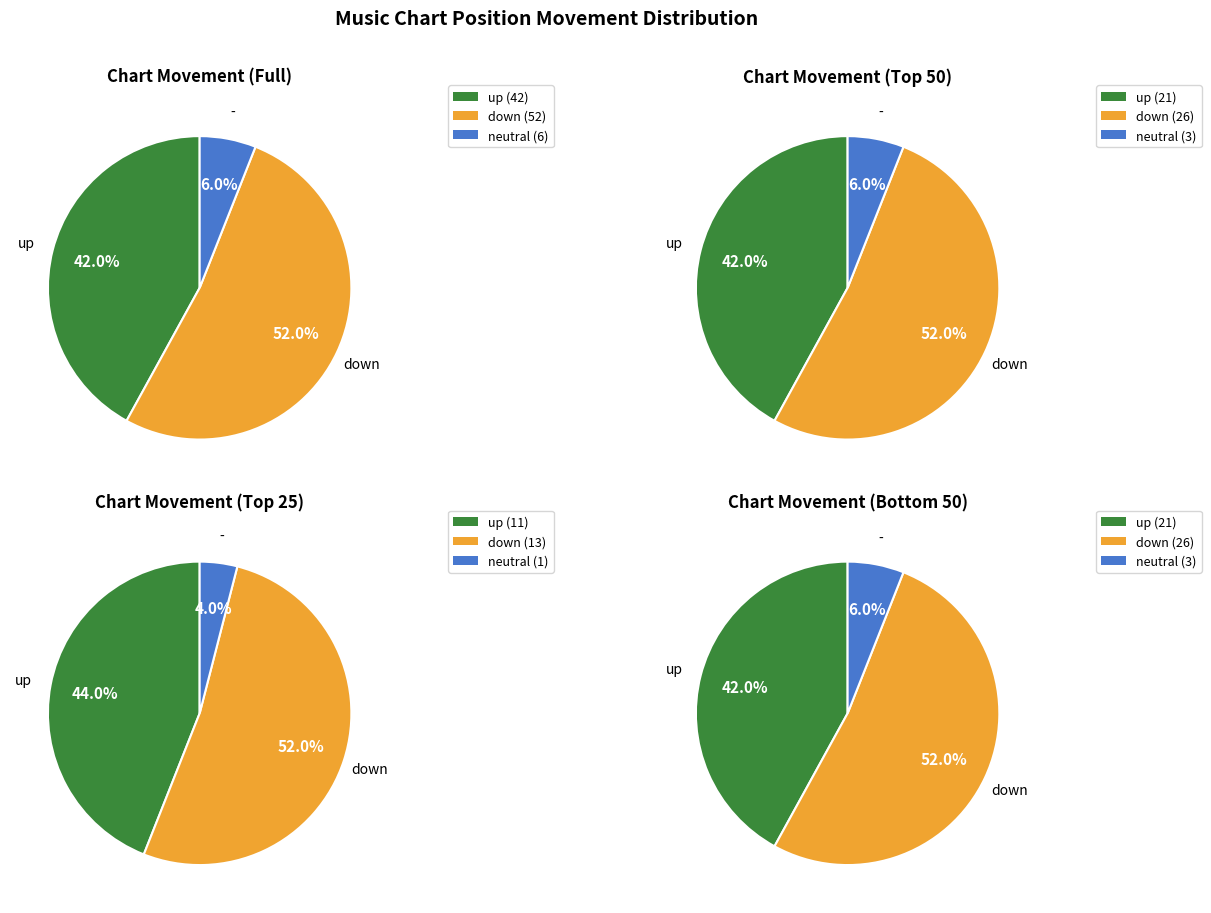

To the nearest percent, what is the combined percentage of down and -?

58%